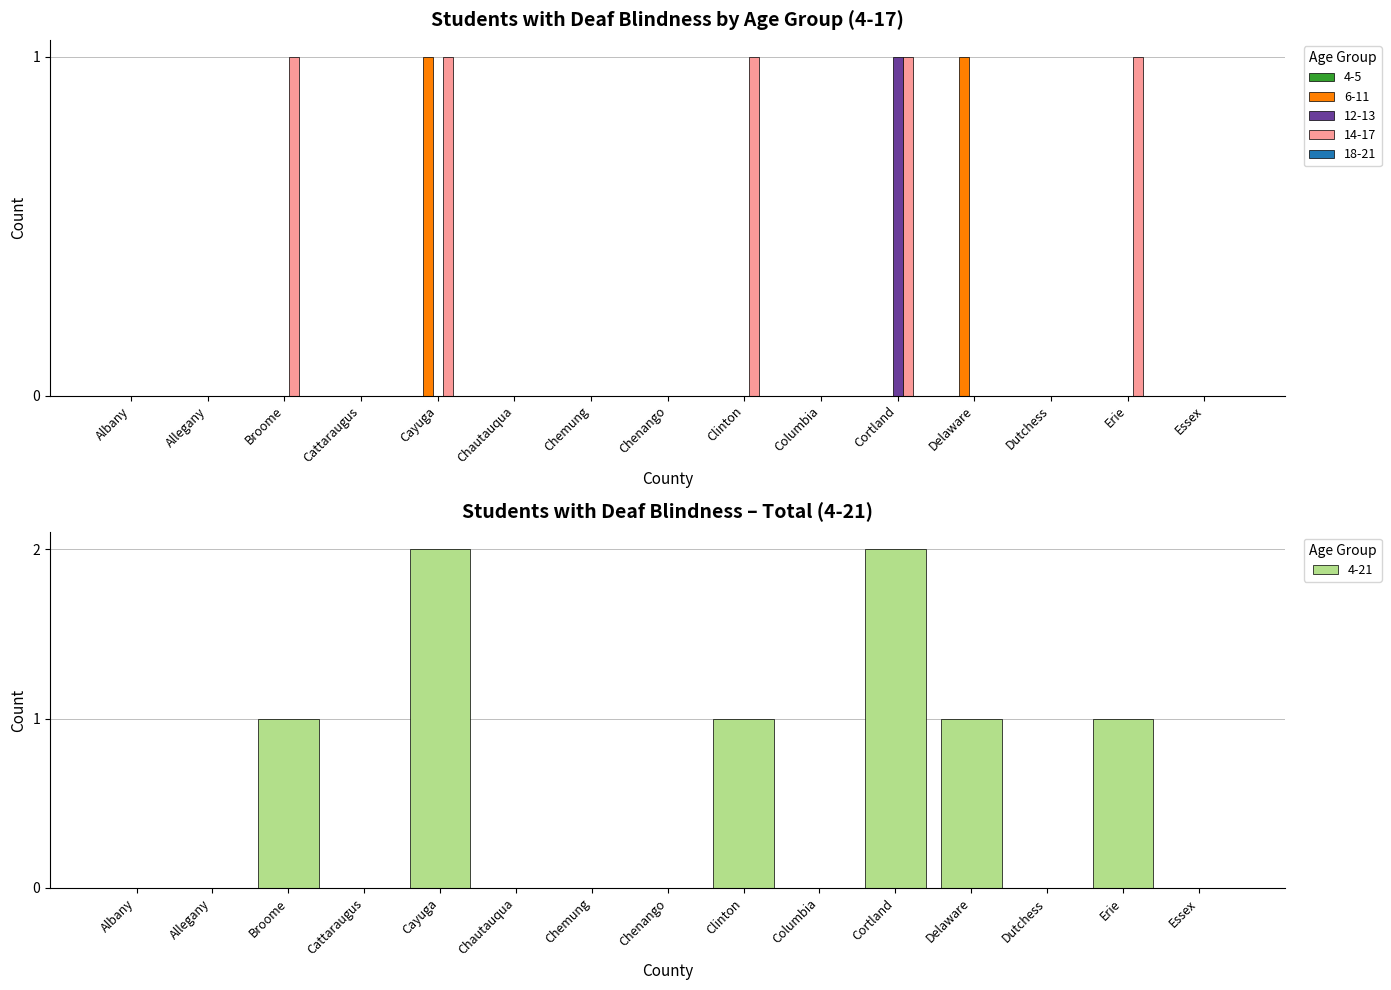

How many data points does each series have?

15